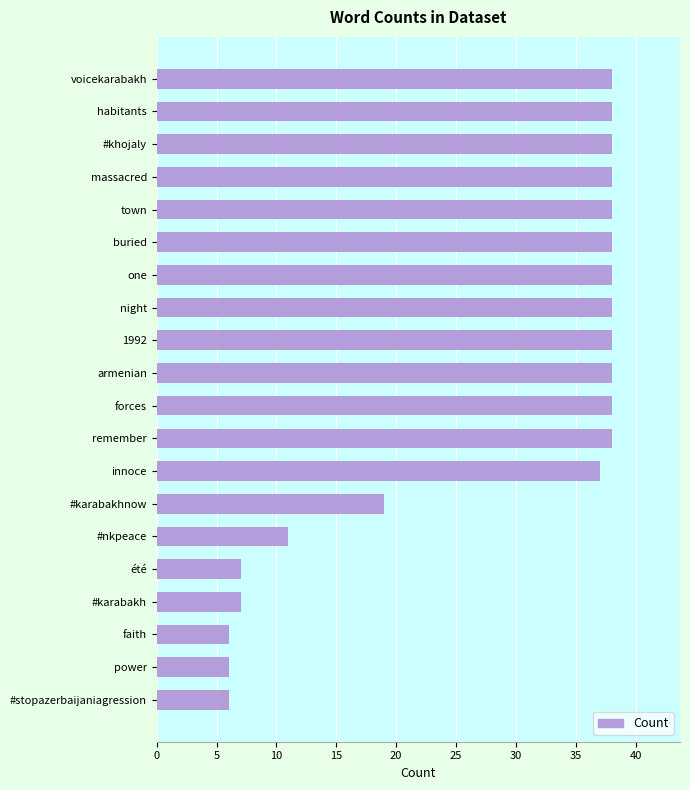

What is the average value?

28